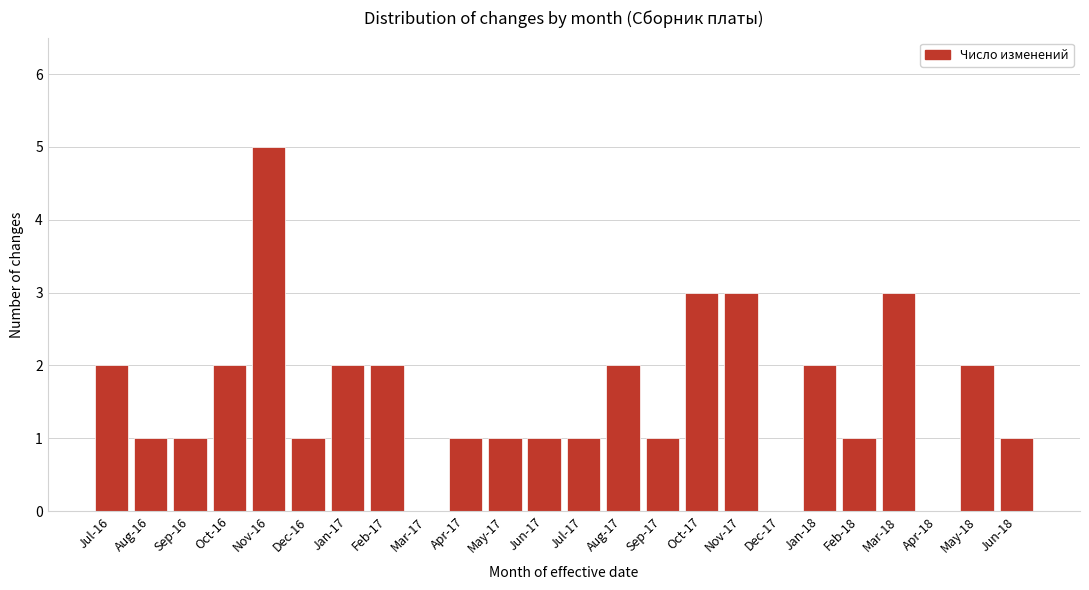

Reading left to right, list all the values displayed in this chart.

Jul-16=2	Aug-16=1	Sep-16=1	Oct-16=2	Nov-16=5	Dec-16=1	Jan-17=2	Feb-17=2	Mar-17=0	Apr-17=1	May-17=1	Jun-17=1	Jul-17=1	Aug-17=2	Sep-17=1	Oct-17=3	Nov-17=3	Dec-17=0	Jan-18=2	Feb-18=1	Mar-18=3	Apr-18=0	May-18=2	Jun-18=1